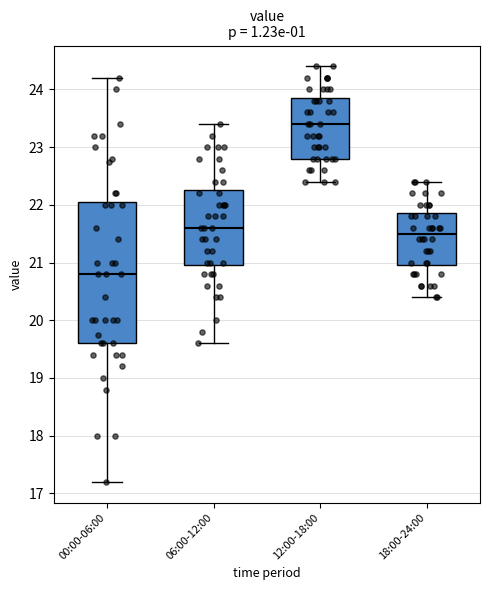

Which box is the tallest, from its lower edge to its upper edge?

00:00-06:00